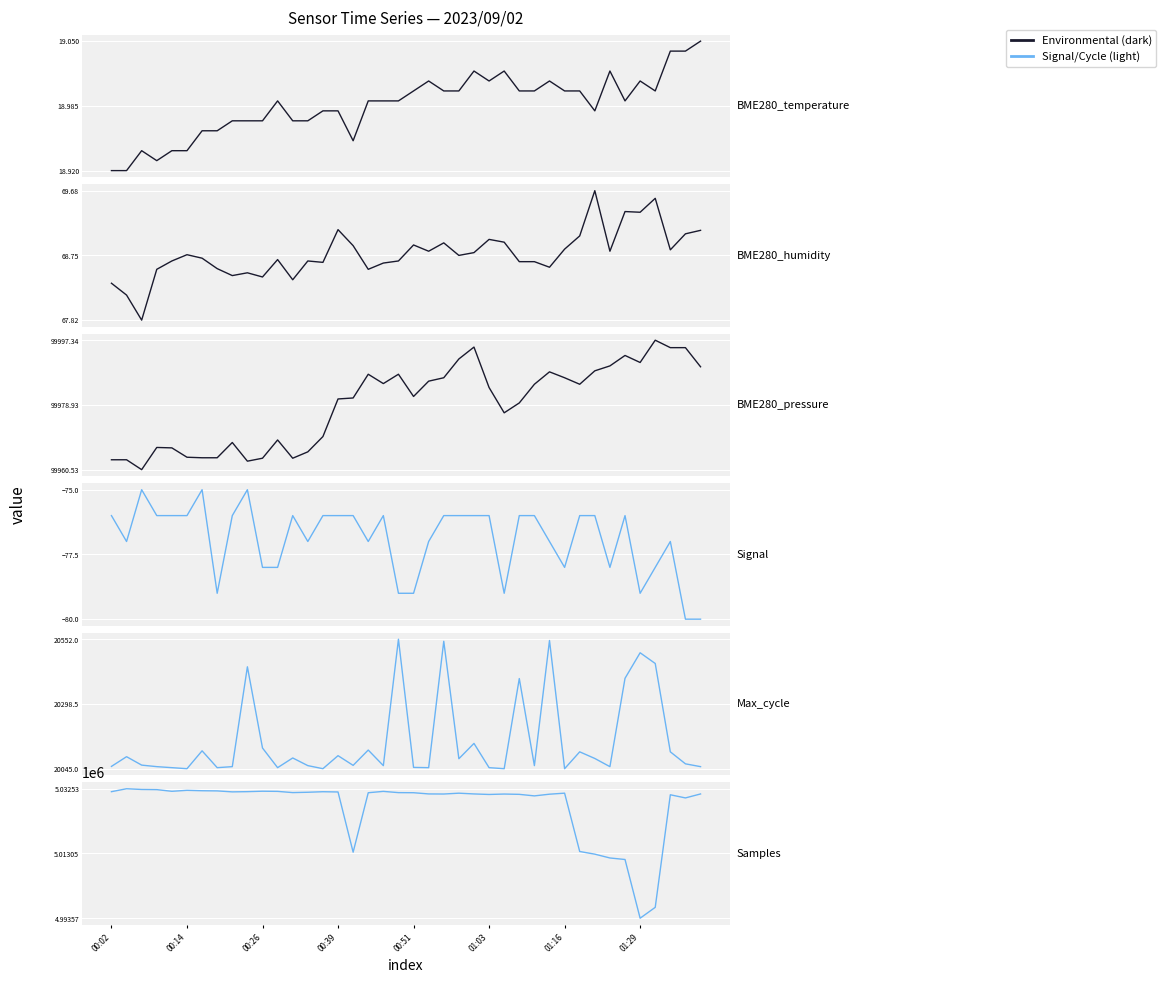

What is the label of the 24th point from the left?

23